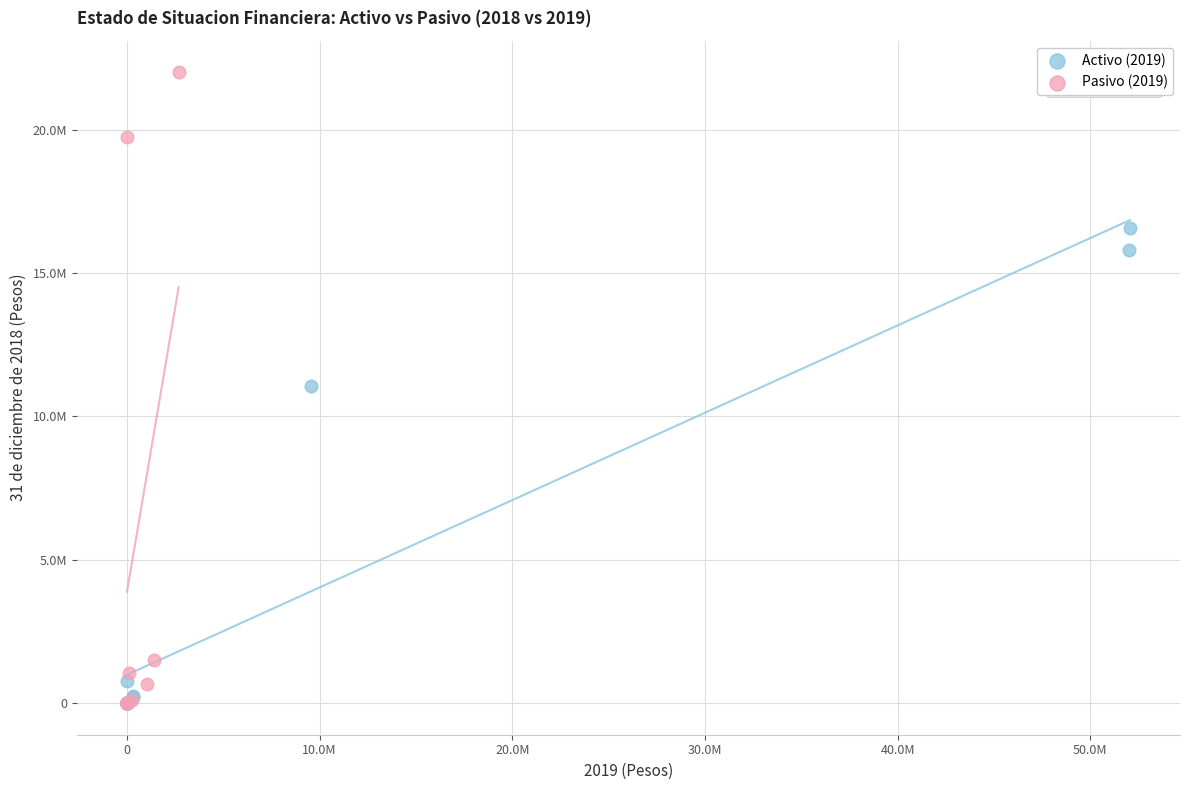

What are all the series names shown in the legend?

Activo (2019), Pasivo (2019)